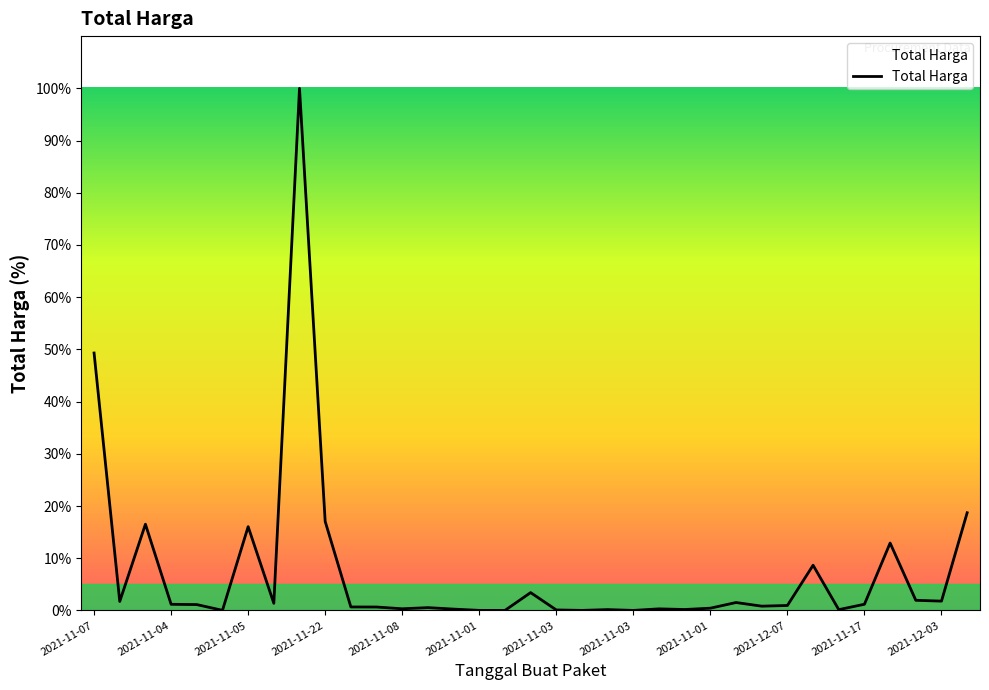

What is the difference between the maximum and minimum values?

100.0